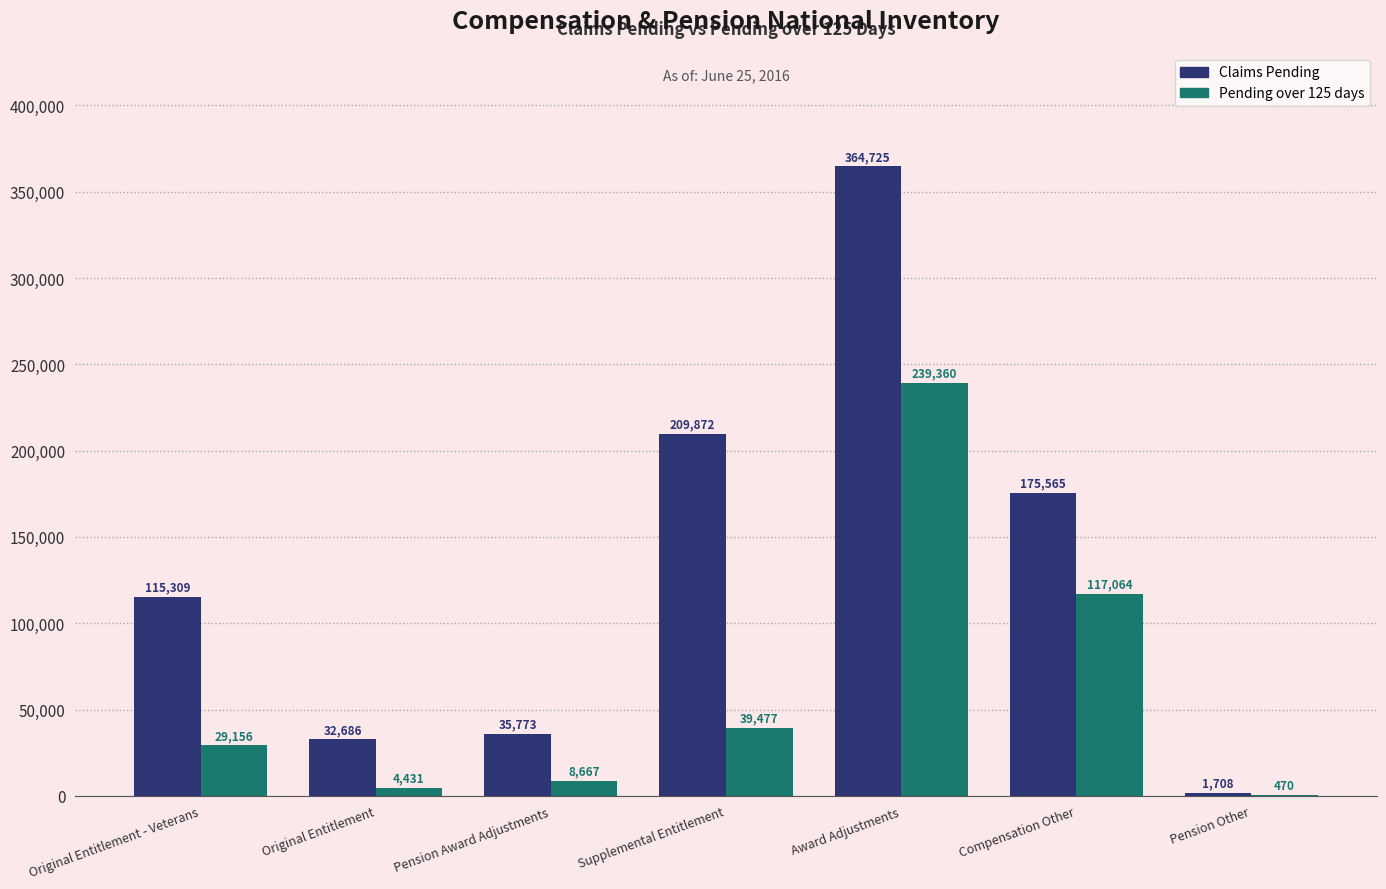

At which category is the sum across all series the highest?

Award Adjustments